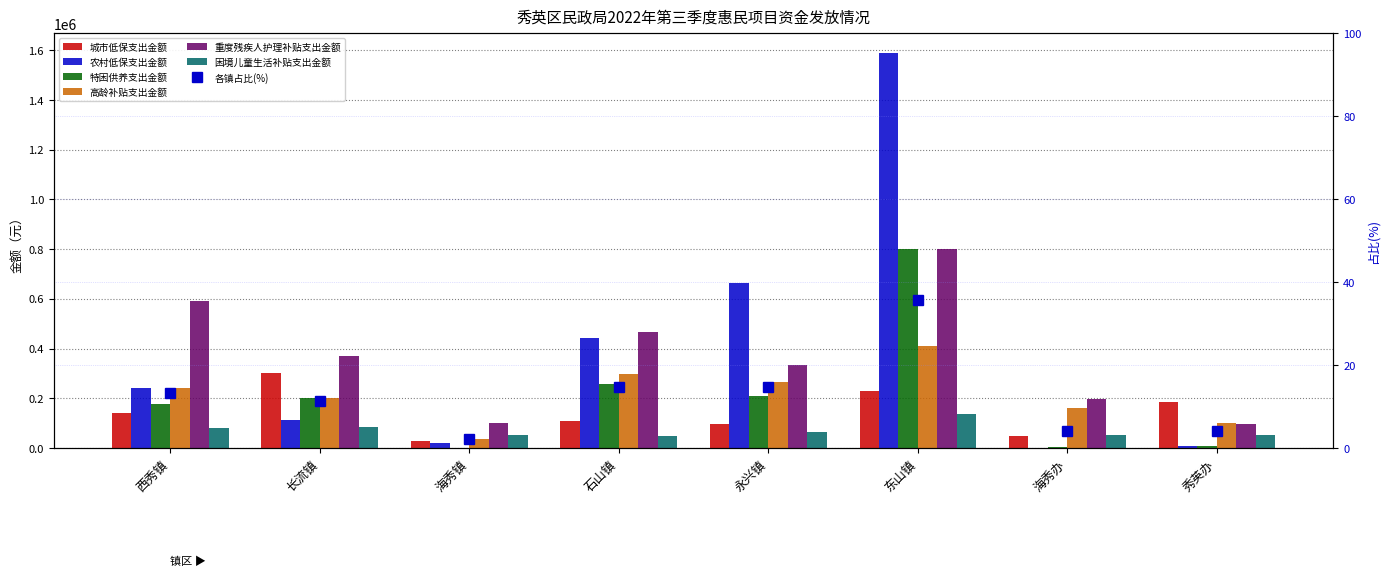

What is the difference between the maximum and minimum values in the 特困供养支出金额 series?

800800.0